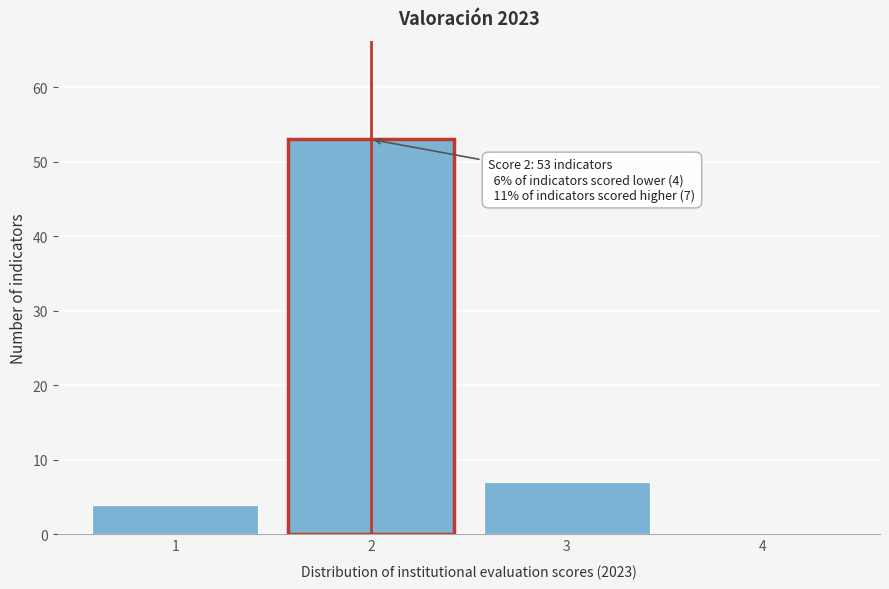

Reading left to right, list all the values displayed in this chart.

1=4	2=53	3=7	4=0